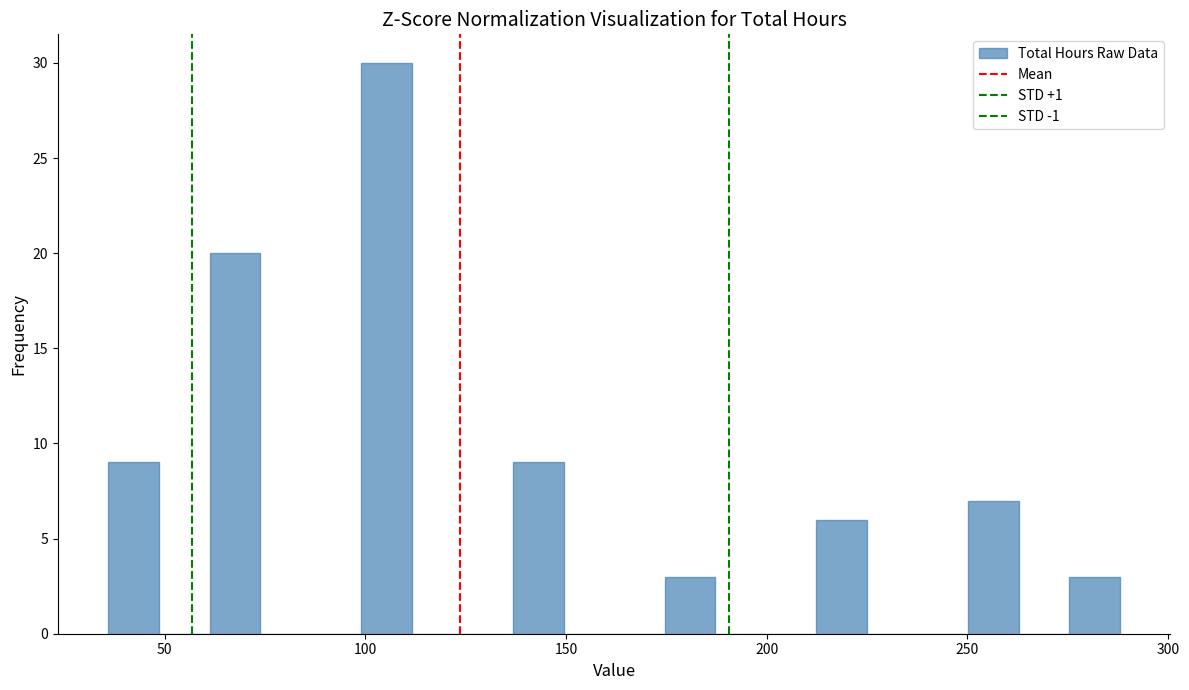

Read against the x-axis, roughly where is the centre of the tallest bar?

105